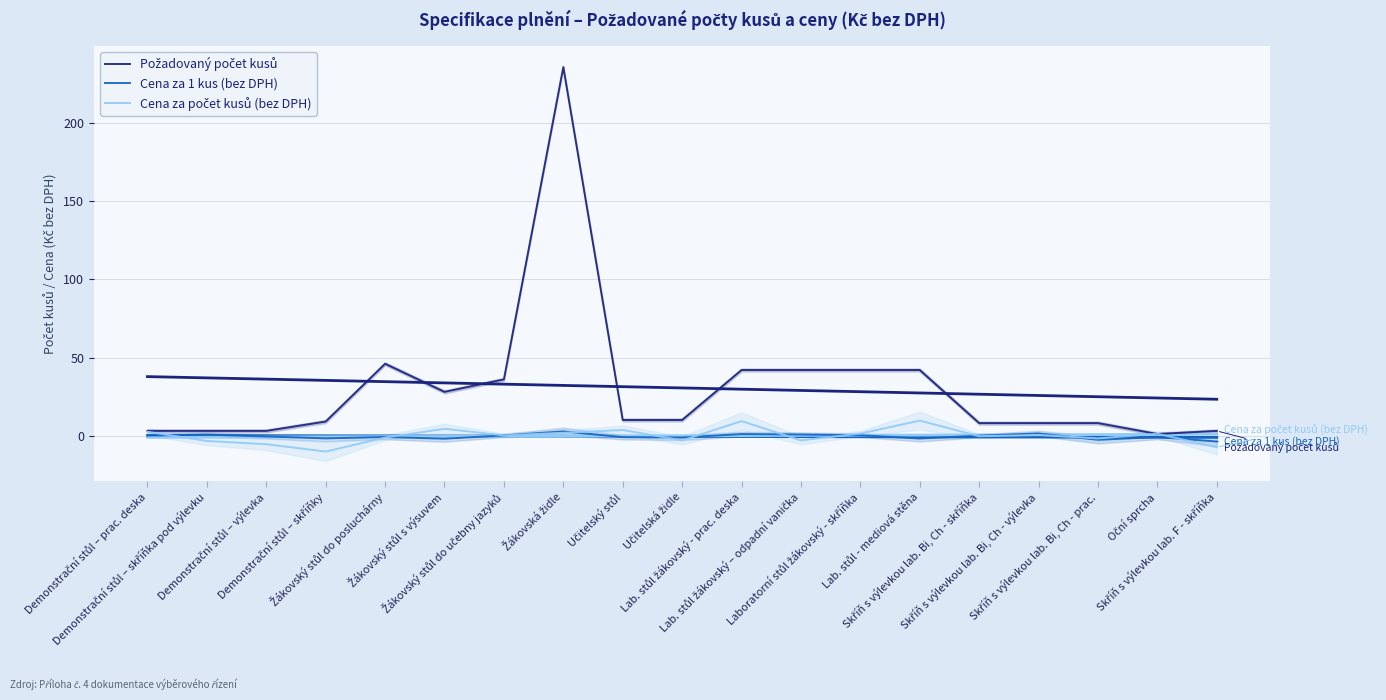

The value of Cena za 1 kus (bez DPH) at Učitelský stůl is -1.0. True or false?

True